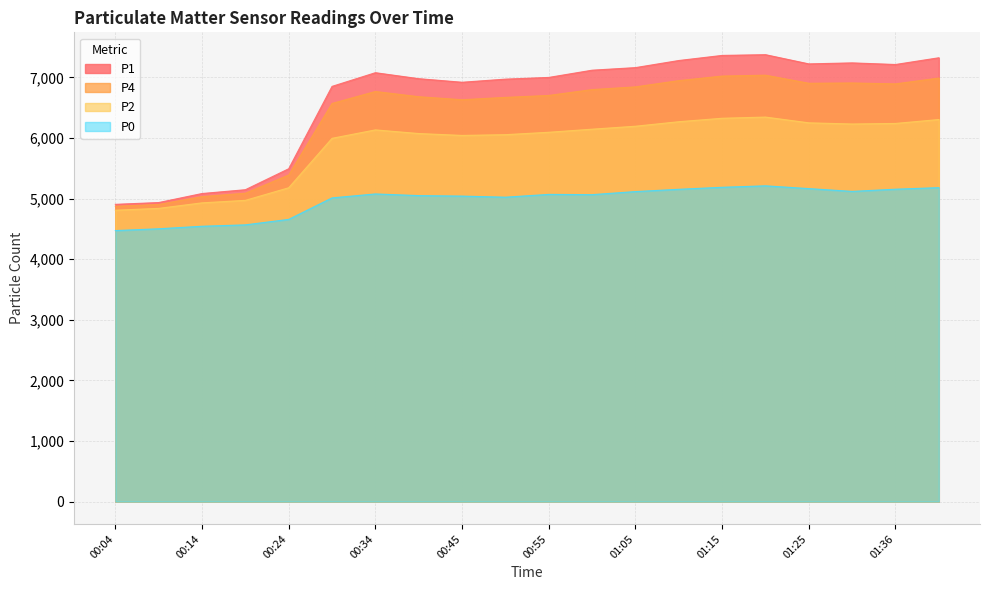

What is the spread (max minus min) of values at 01:05?

2045.8